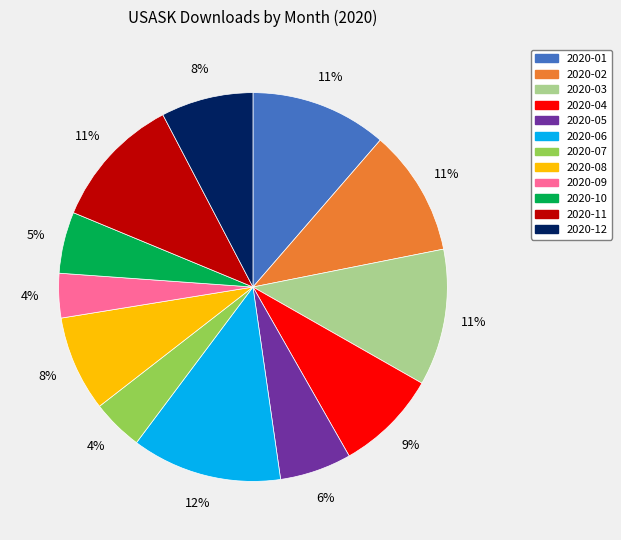

Do 2020-05 and 2020-09 together represent more than half of the pie?

No